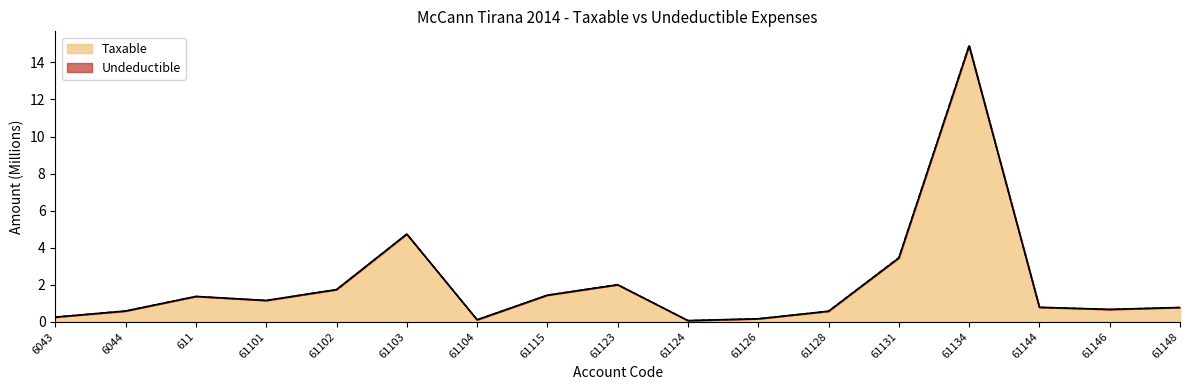

What is the average value?

2.0